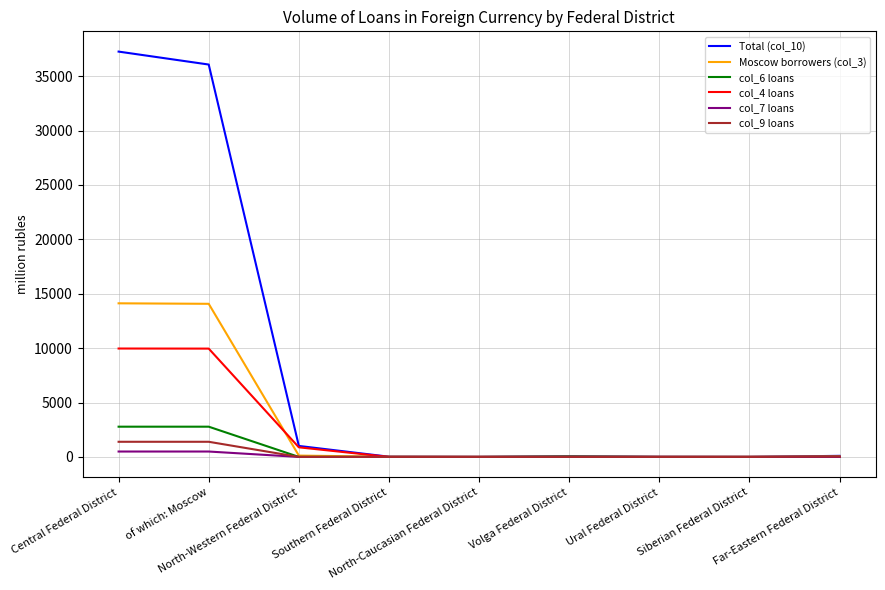

What is the average value of the Moscow borrowers (col_3) series?

3156